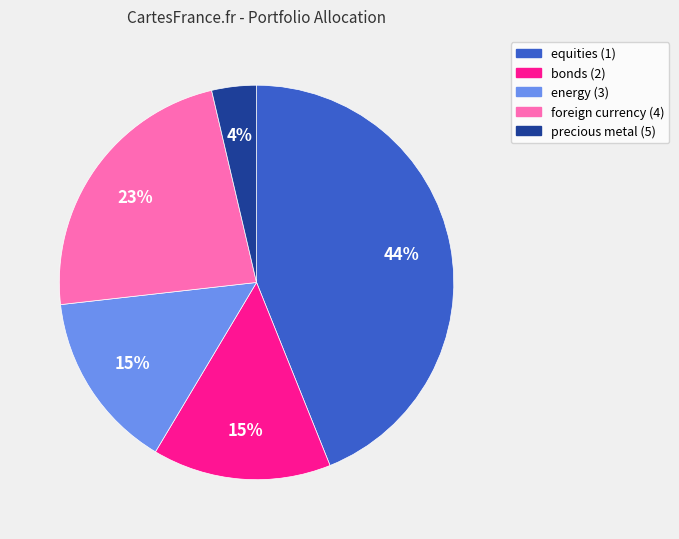

To the nearest percent, what is the difference between the precious metal (5) and foreign currency (4) slice percentages?

19%